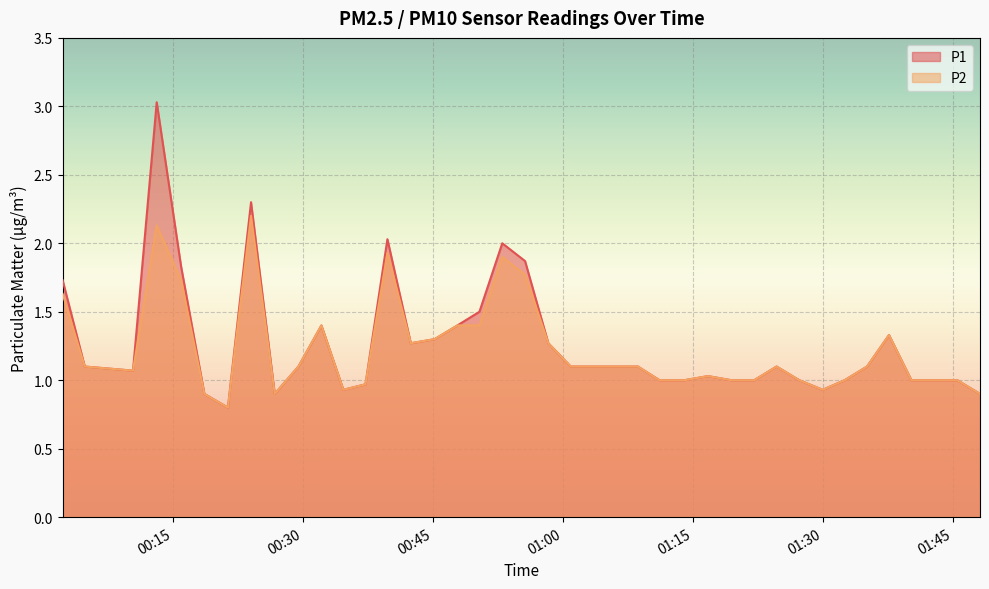

Reading left to right, extract all data points from this chart.

P1: 1.7	1.1	1.1	3.0	1.8	0.9	0.8	2.3	0.9	1.1	1.4	0.9	1.0	2.0	1.3	1.3	1.4	1.5	2.0	1.9	1.3	1.1	1.1	1.1	1.1	1.0	1.0	1.0	1.0	1.0	1.1	1.0	0.9	1.0	1.1	1.3	1.0	1.0	1.0	0.9
P2: 1.6	1.1	1.1	2.1	1.7	0.9	0.8	2.2	0.9	1.1	1.4	0.9	1.0	1.9	1.3	1.3	1.4	1.4	1.9	1.8	1.3	1.1	1.1	1.1	1.1	1.0	1.0	1.0	1.0	1.0	1.1	1.0	0.9	1.0	1.1	1.3	1.0	1.0	1.0	0.9